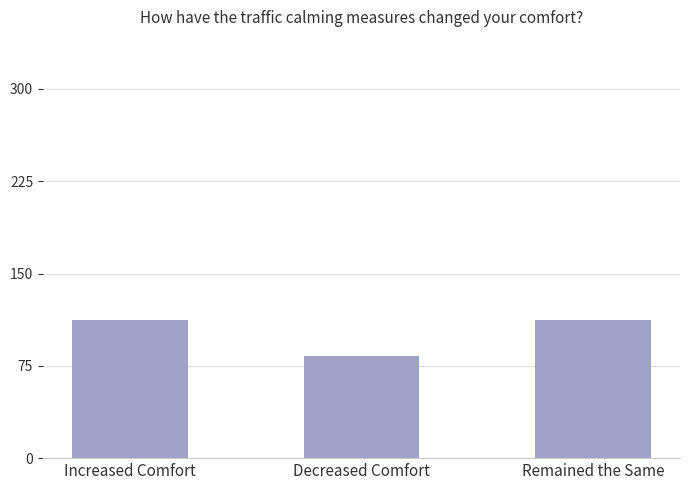

Between Decreased Comfort and Increased Comfort, which is larger?

Increased Comfort